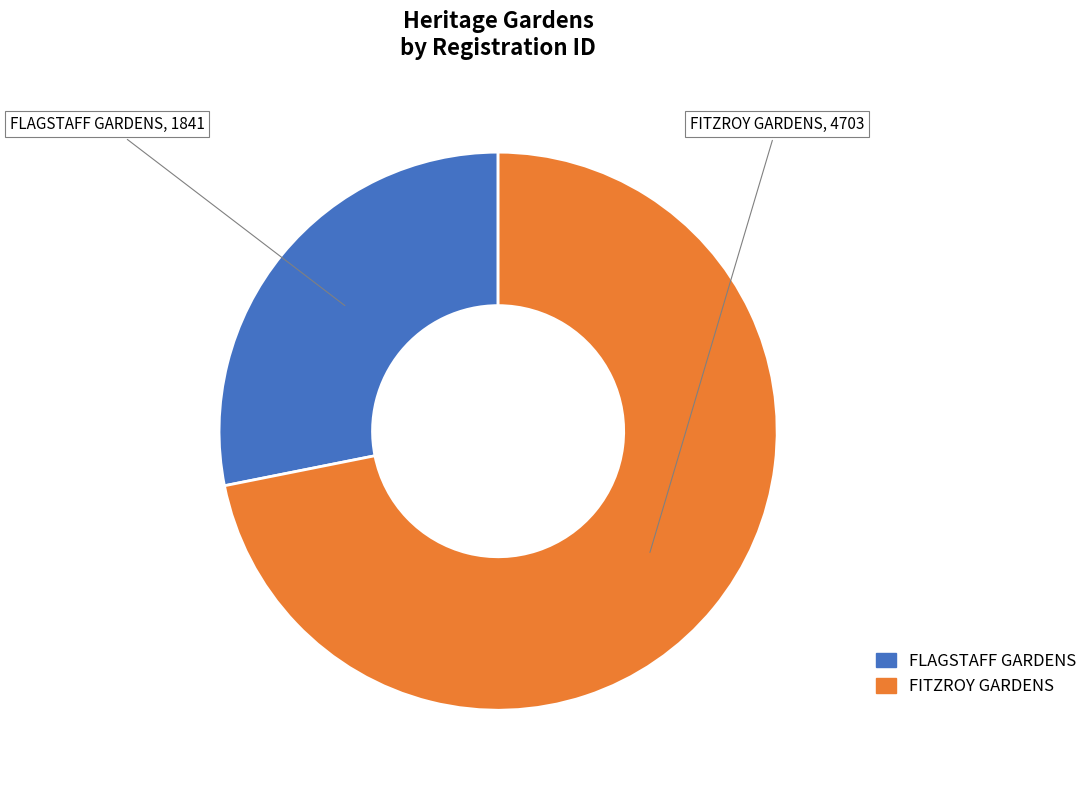

What is the largest slice in the pie chart?

FITZROY GARDENS